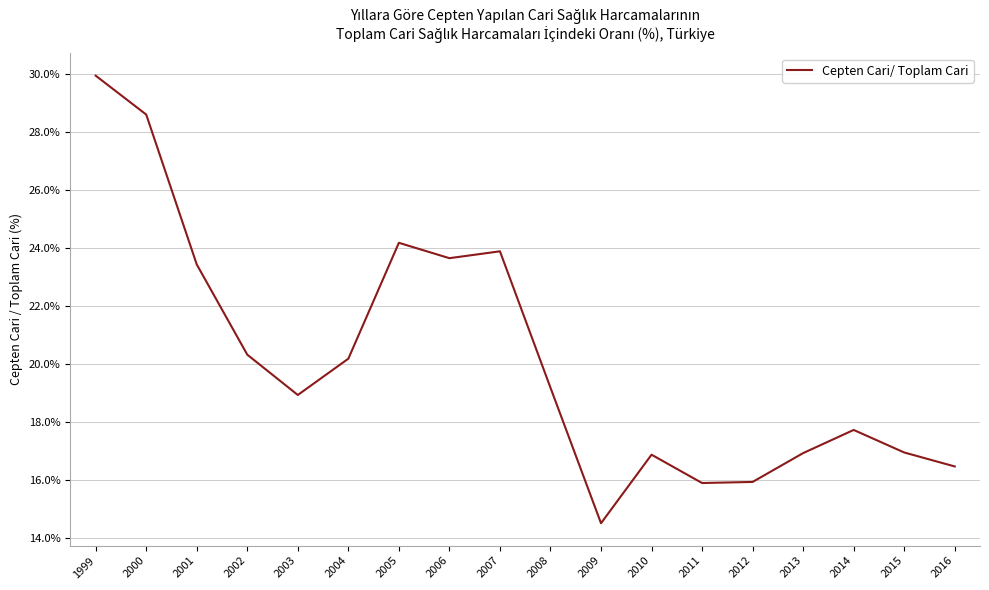

Reading right to left, what are all the values shown in this chart?

2016=16.5	2015=16.9	2014=17.7	2013=16.9	2012=15.9	2011=15.9	2010=16.9	2009=14.5	2008=19.2	2007=23.9	2006=23.6	2005=24.2	2004=20.2	2003=18.9	2002=20.3	2001=23.4	2000=28.6	1999=29.9